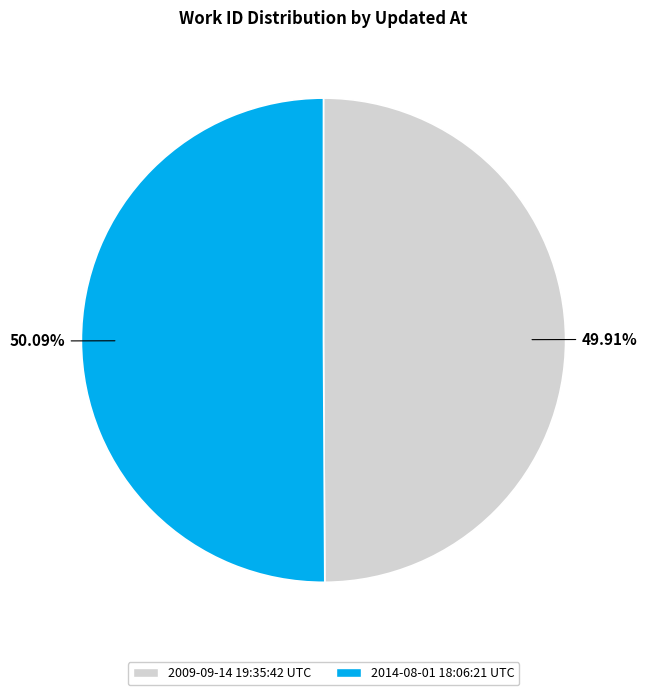

Does any single category account for the majority?

Yes